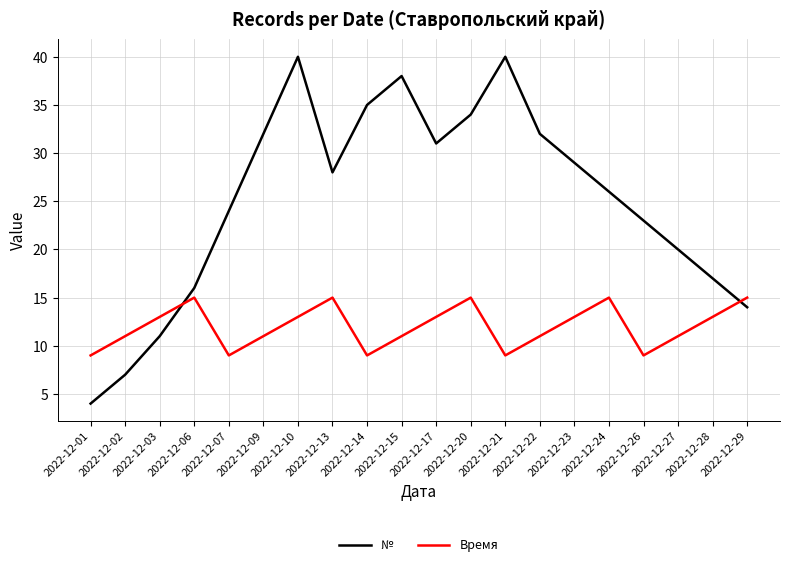

How many times do Время and № cross each other?

2